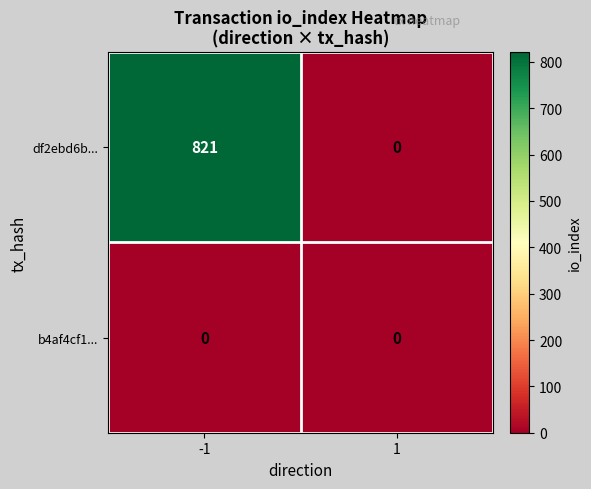

True or false: b4af4cf1... has a value of 0 at -1.

True